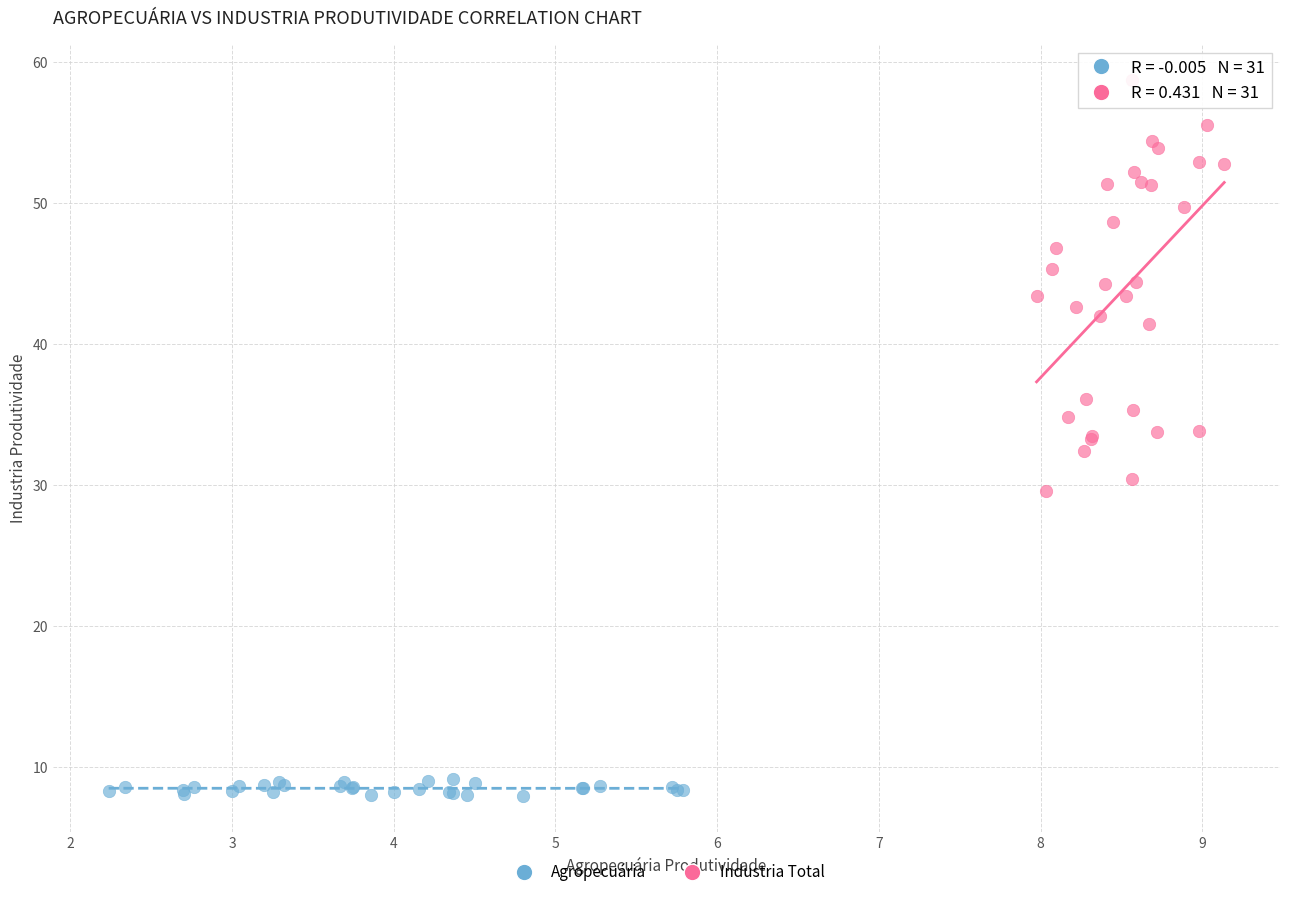

Which series has the largest Y range (max minus min)?

Industria Total